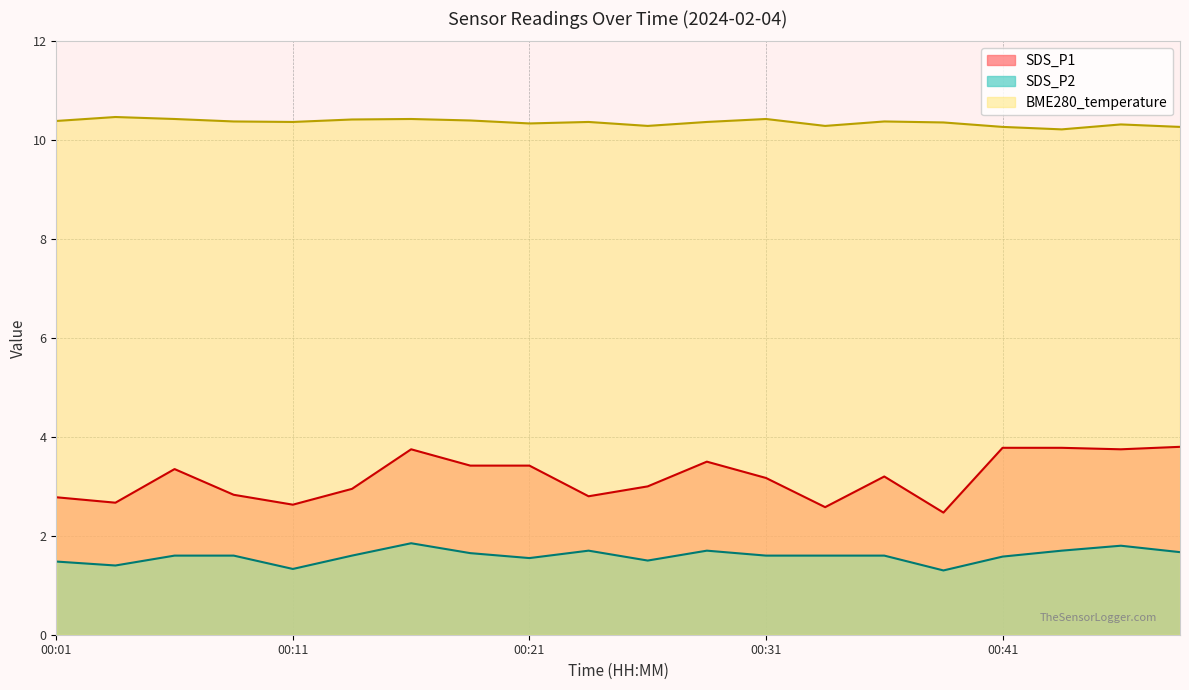

Is it true that SDS_P2 equals 1.5 at 00:01?

True